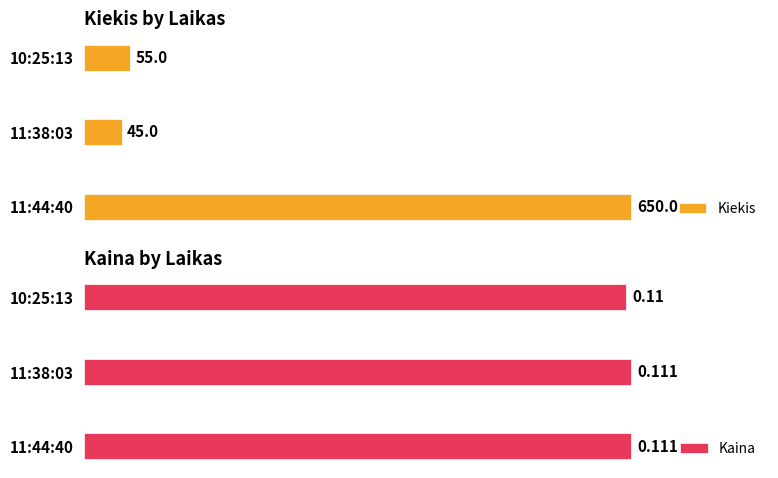

Does the chart contain stacked bars?

No